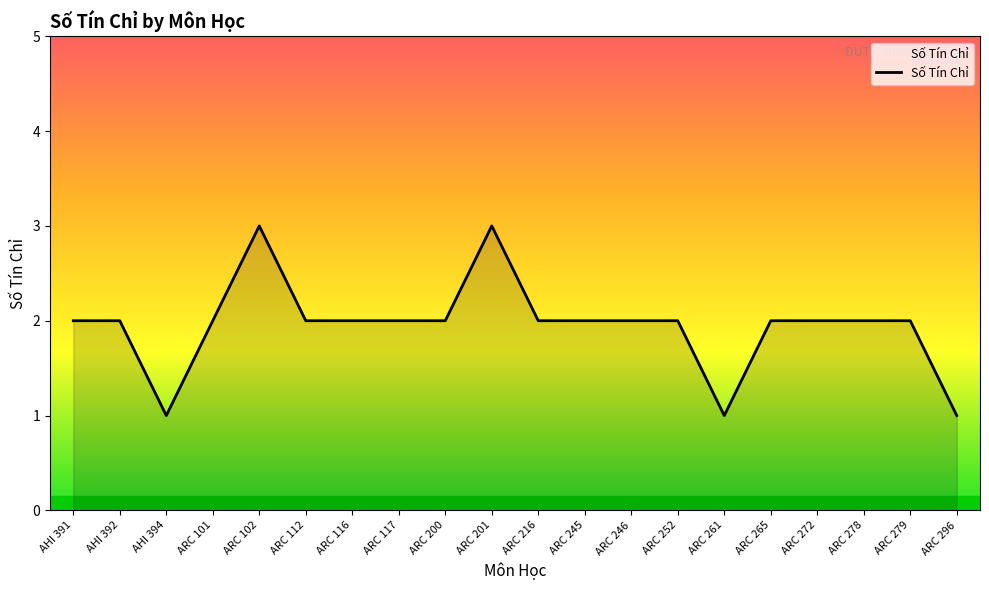

What is the maximum value shown in the chart?

3